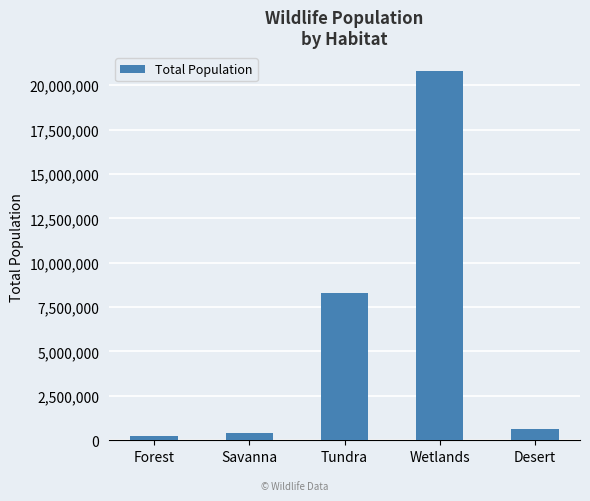

What is the maximum value shown in the chart?

20816700